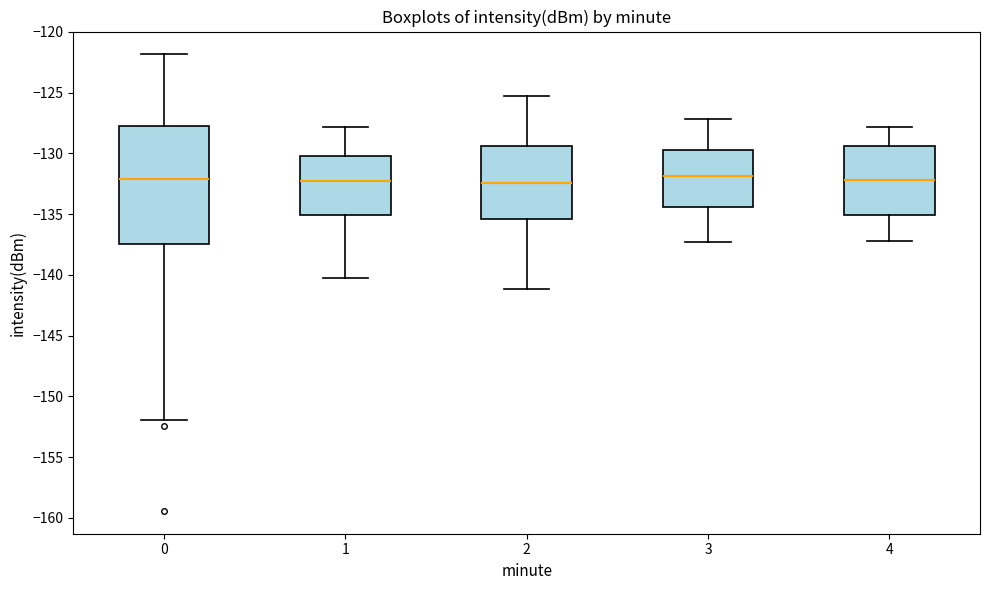

Reading left to right, transcribe this box plot: for each box, give where its median line is, the range the box spans, and where its two whiskers end, as read against the y-axis. The values are not printed on the chart, so give them approximately, as read against the axis.

0: median -132.0, box -137.5 to -128.0, whiskers -152.0 to -122.0
1: median -132.0, box -135.0 to -130.0, whiskers -140.5 to -128.0
2: median -132.5, box -135.5 to -129.5, whiskers -141.0 to -125.5
3: median -132.0, box -134.5 to -129.5, whiskers -137.5 to -127.0
4: median -132.0, box -135.0 to -129.5, whiskers -137.0 to -128.0